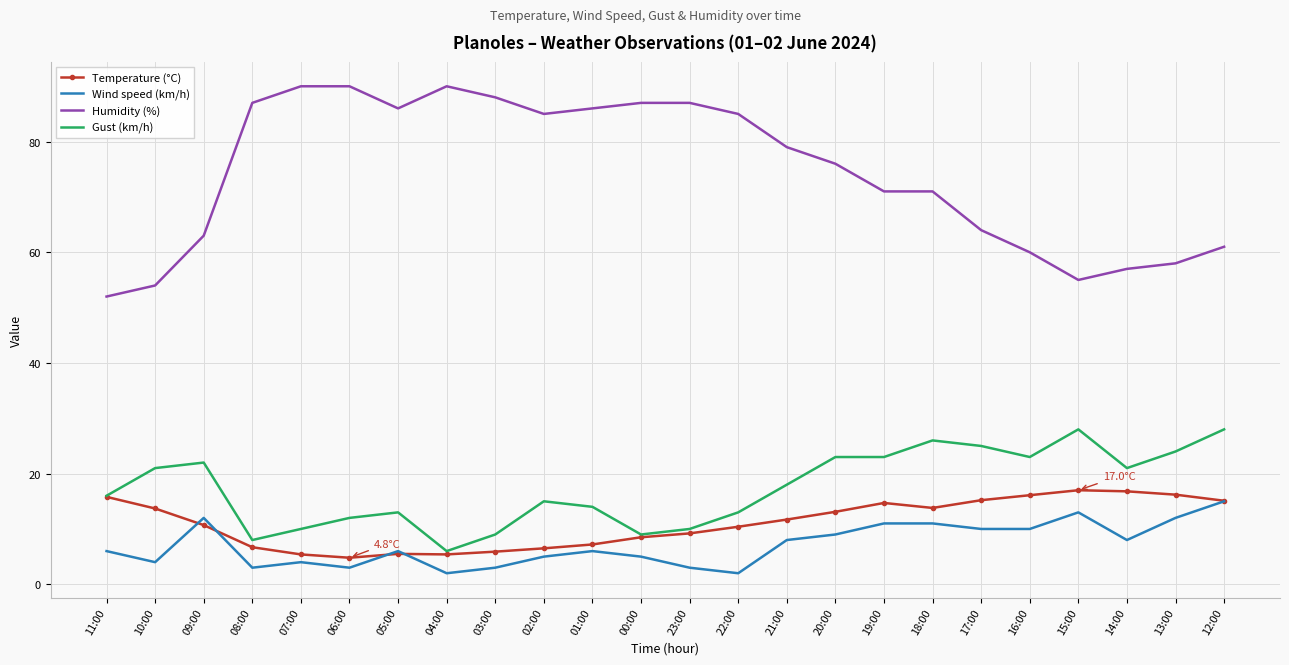

How many distinct data groups are displayed?

4